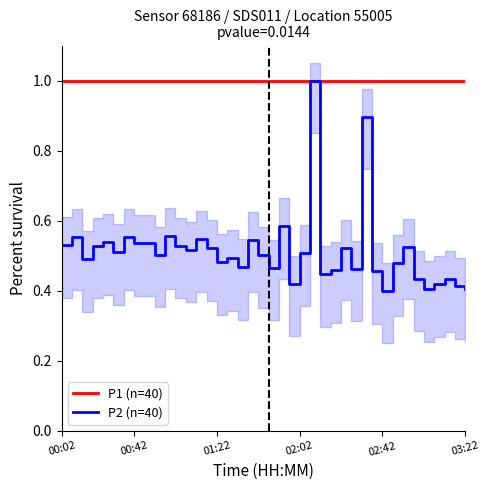

Count the P2 (n=40) values in the range 0 to 1.

40